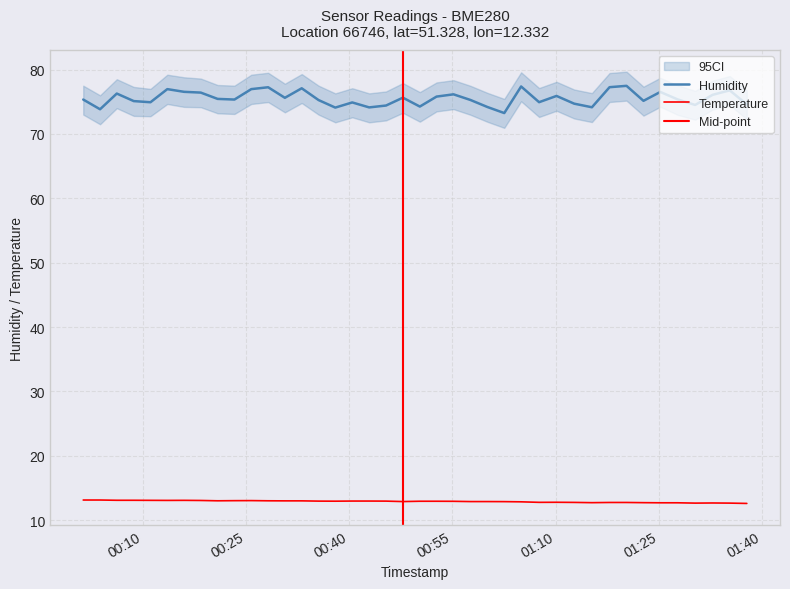

List the series in order of their overall mean, lowest first.

temperature, humidity